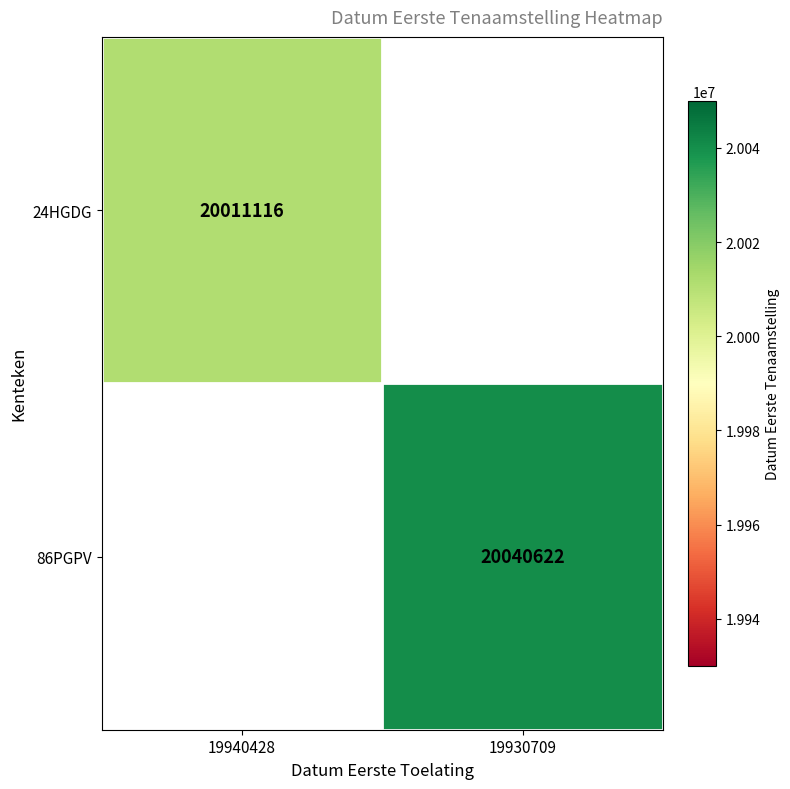

True or false: 24HGDG has a value of 20011116 at 19940428.

True